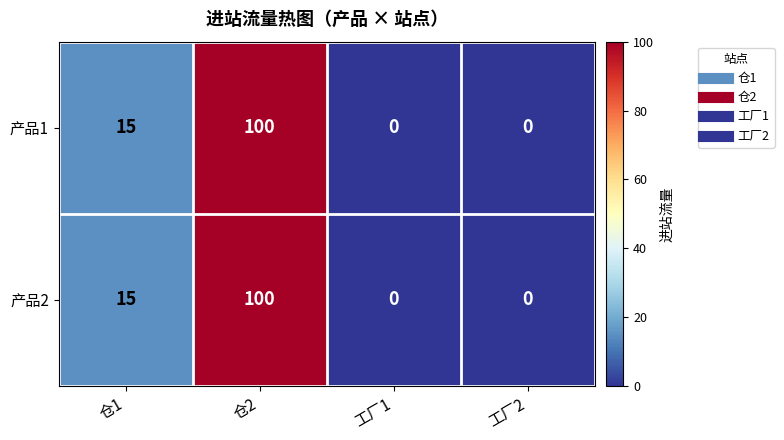

The value of 产品1 at 仓2 is 56. True or false?

False